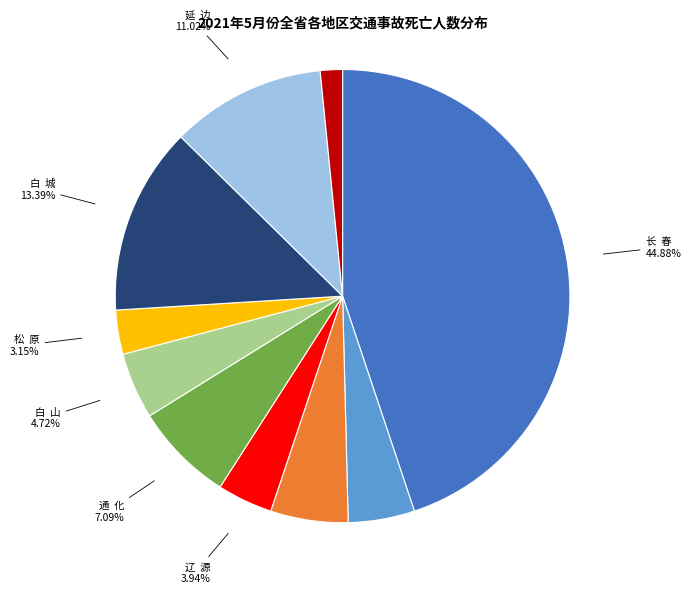

Does any single category account for the majority?

No